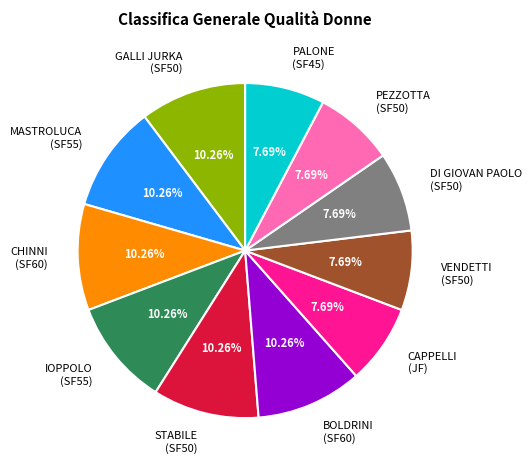

What is the ratio of the value at IOPPOLO (SF55) to the value at VENDETTI (SF50)?

1.3